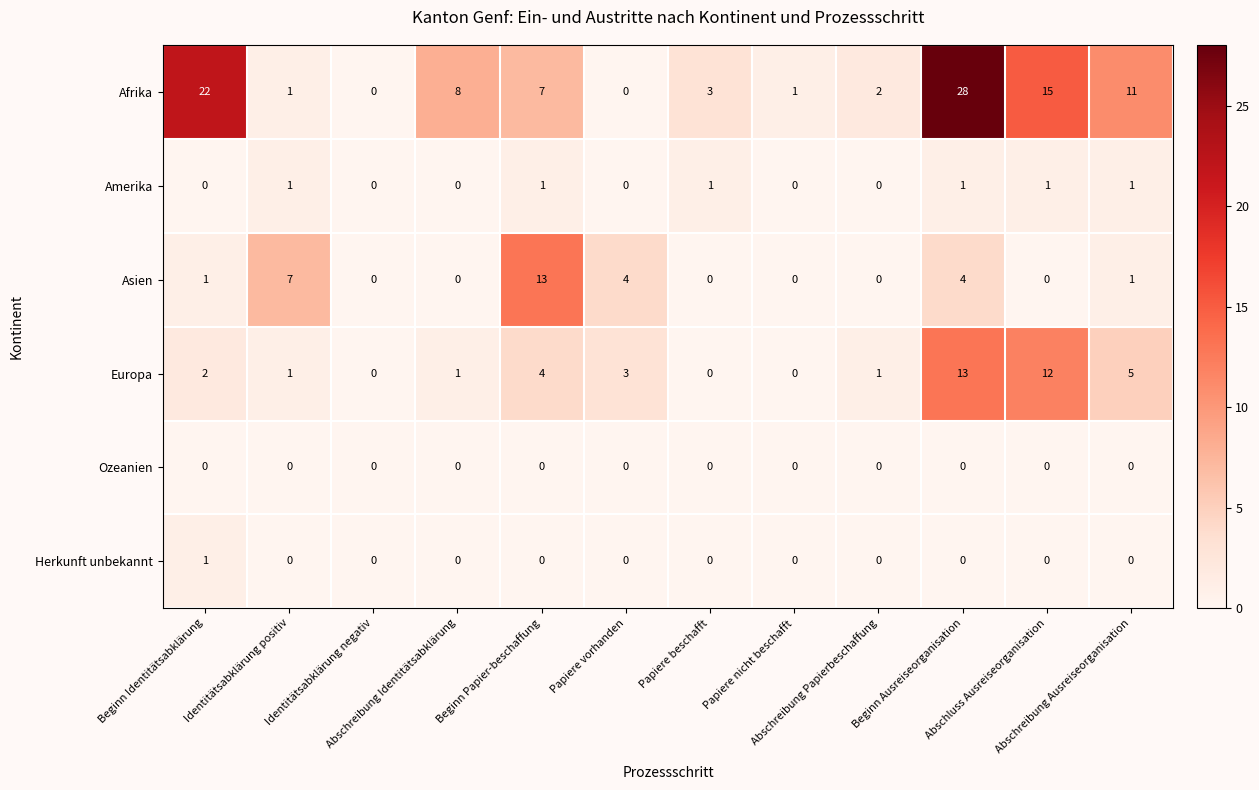

At how many categories does at least one series exceed 18?

2